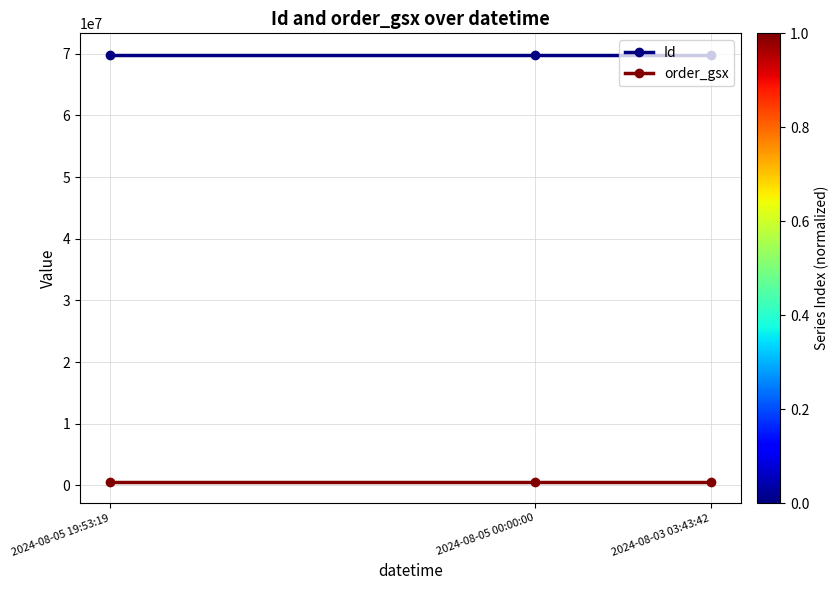

Which series has the largest total across all categories?

Id